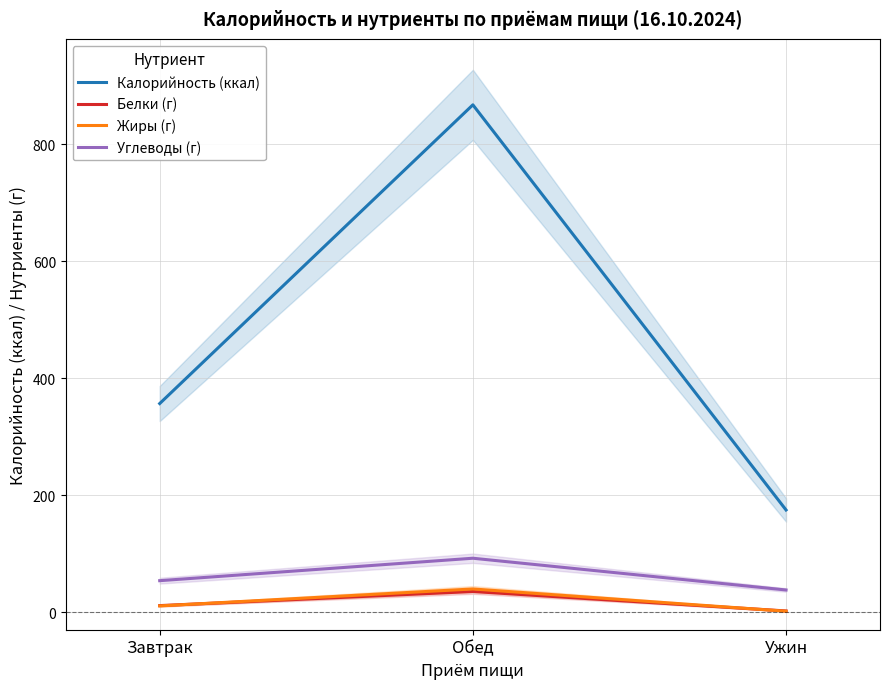

Which has a higher value, Ужин or Обед?

Обед